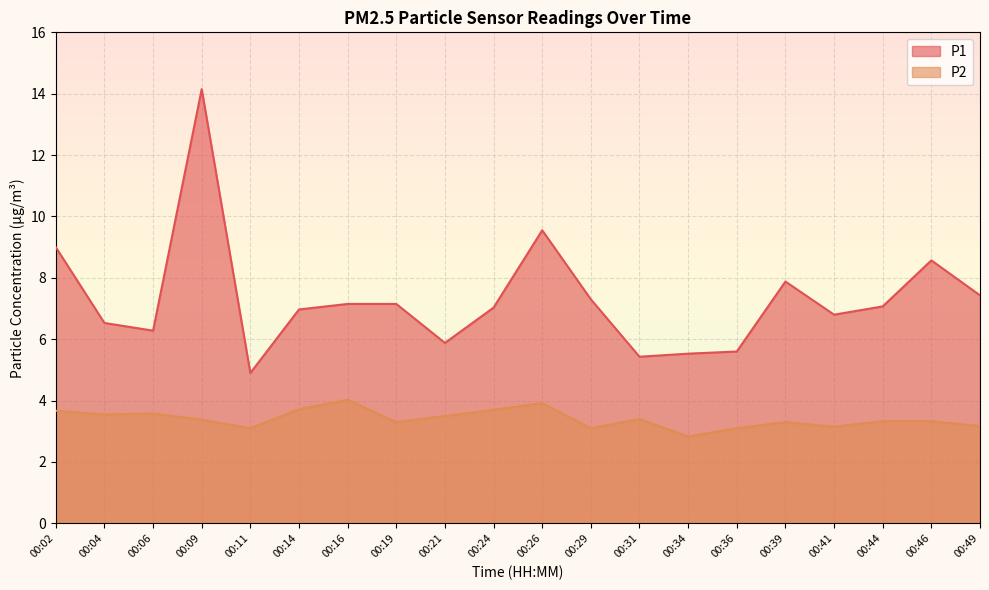

Count the number of data series in this chart.

2